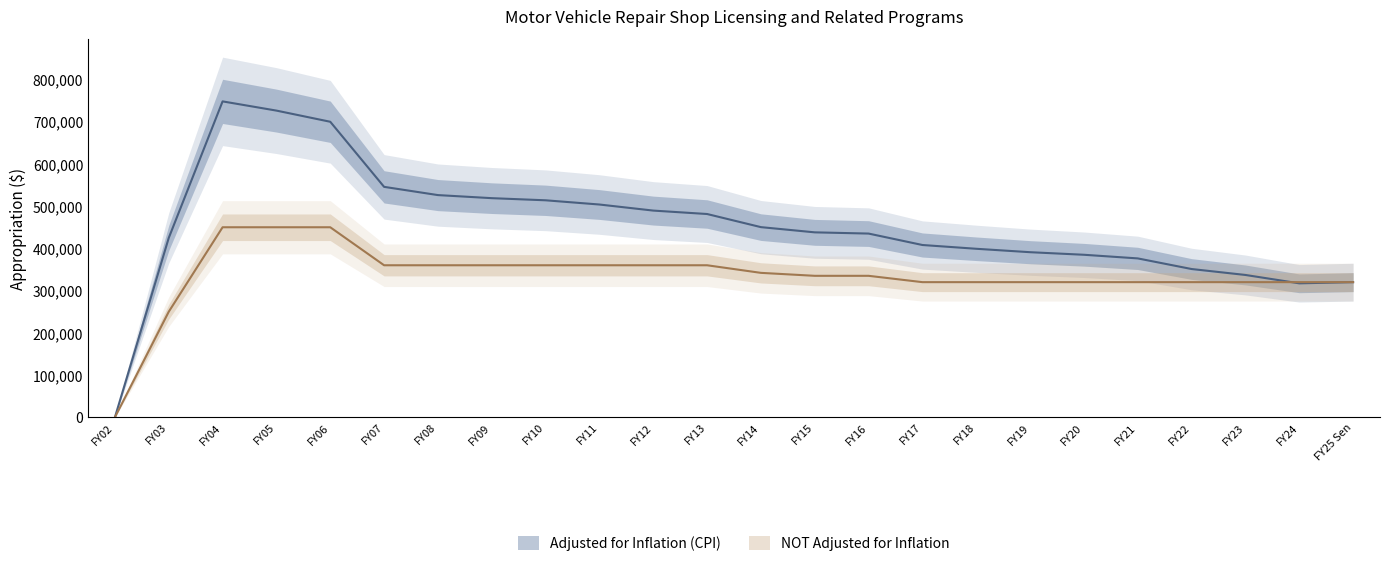

Is it true that Adjusted for Inflation (CPI) equals 351091 at FY22?

True